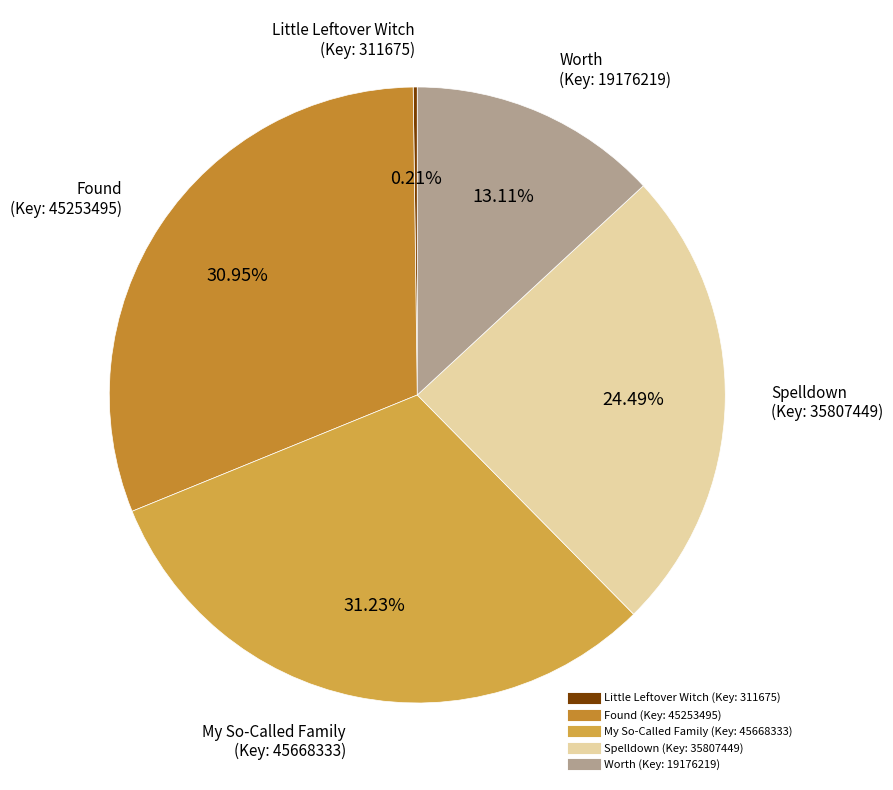

Is there a majority slice in this chart?

No